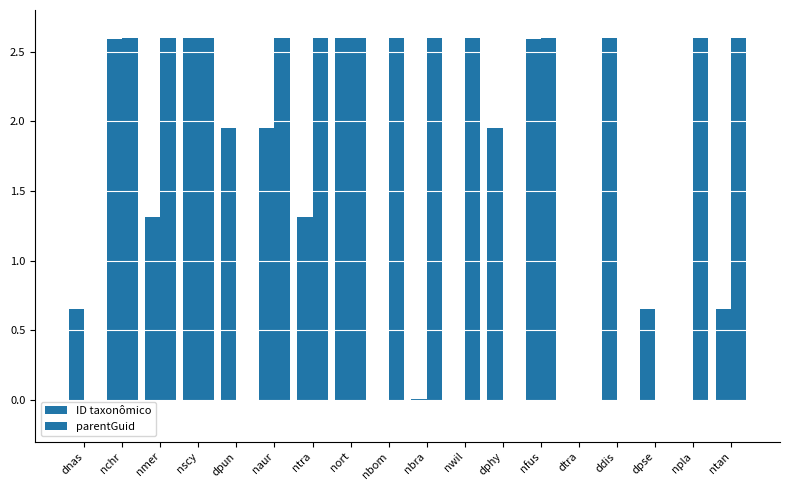

Which category has the highest value in the ID taxonômico series?

nscy